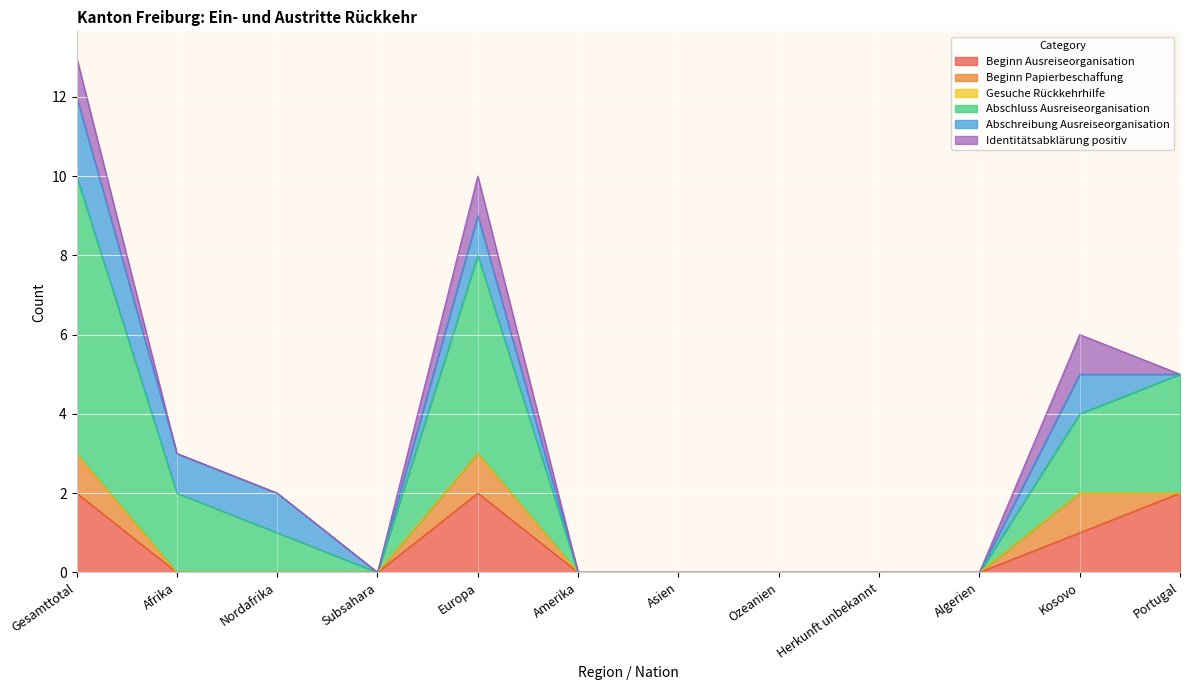

The Gesuche Rückkehrhilfe series shows 0 at Ozeanien. True or false?

True